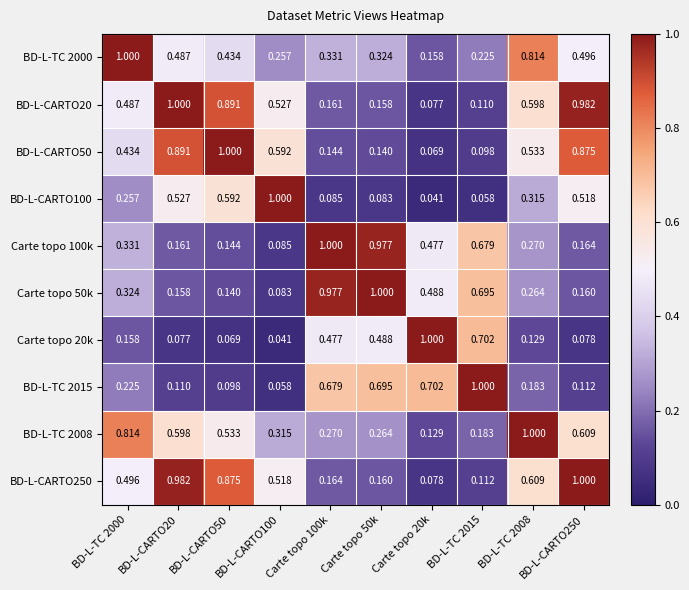

Which series has the largest total across all categories?

BD-L-CARTO250